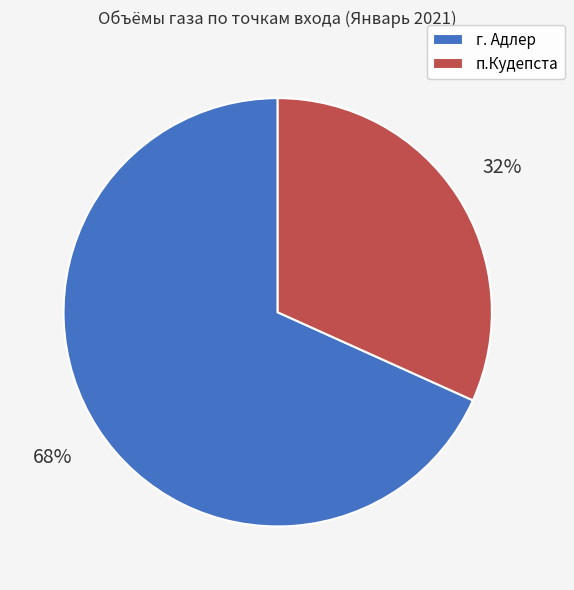

How many slices are in this pie chart?

2